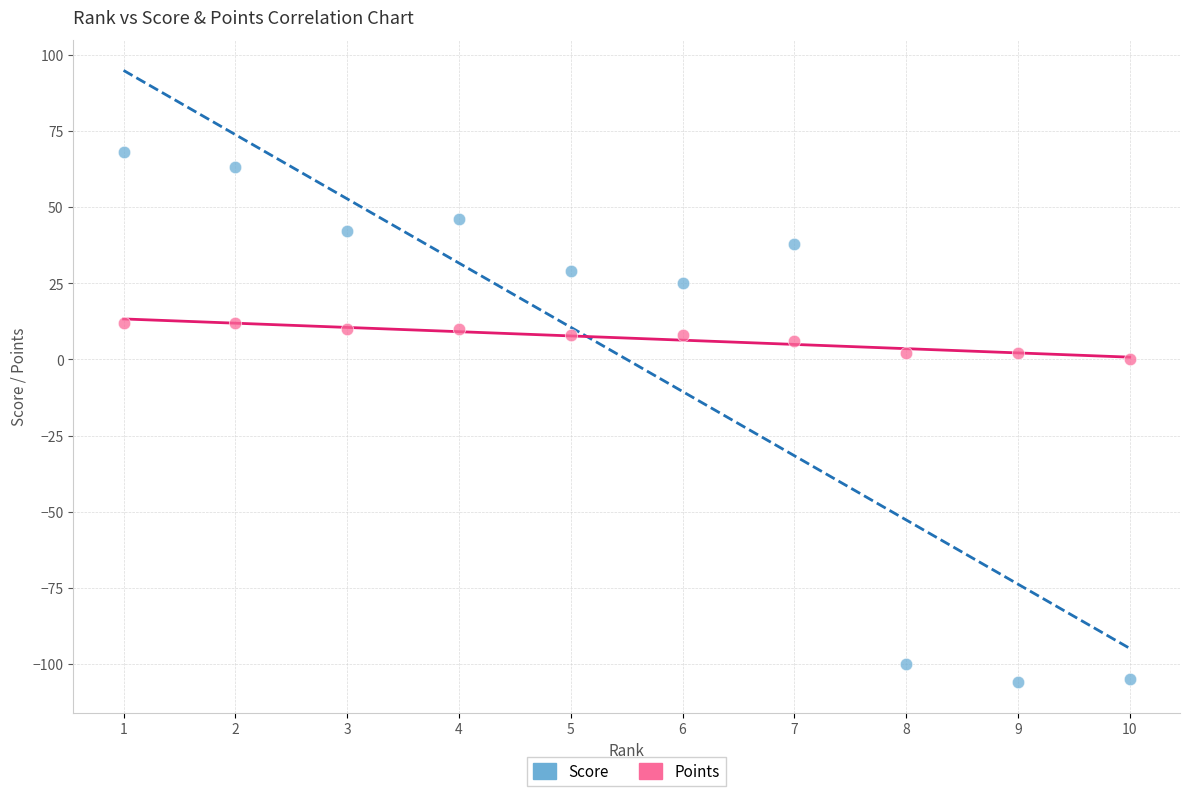

Which series reaches the minimum Y coordinate?

Score